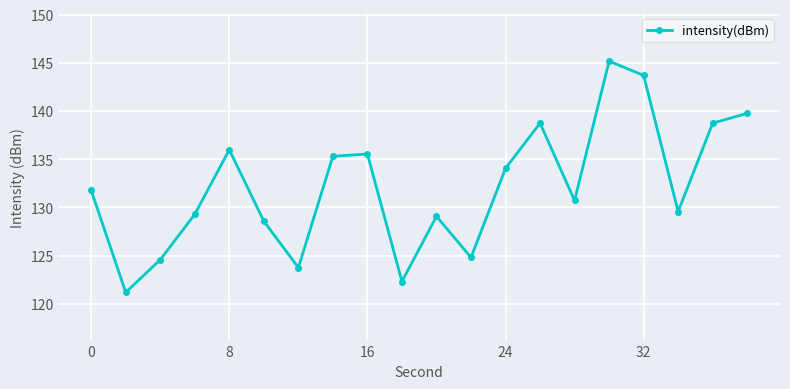

How many interior local valleys (lower than both neighbors) does the data have?

6